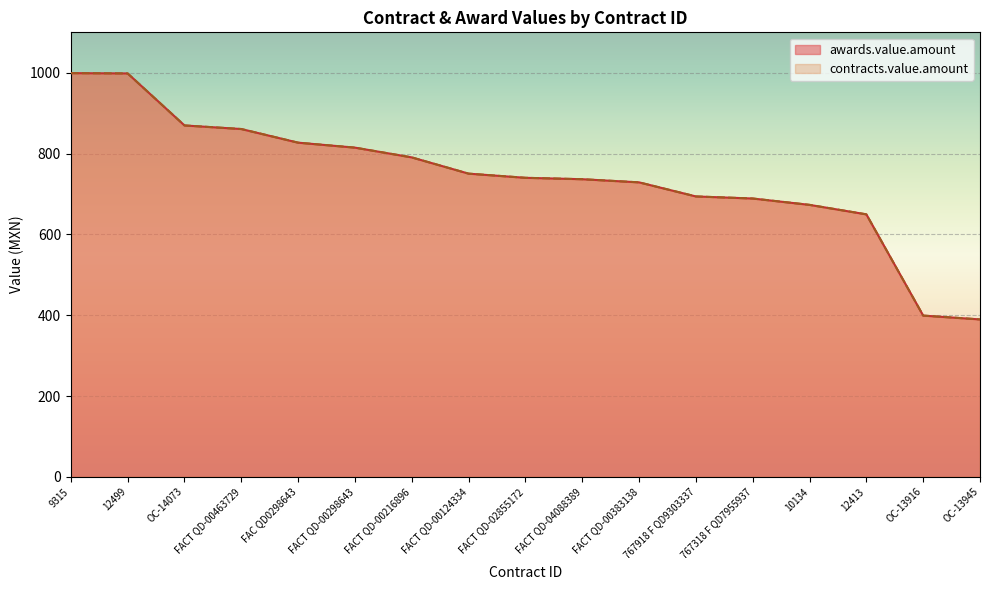

At how many categories does at least one series exceed 759?

7